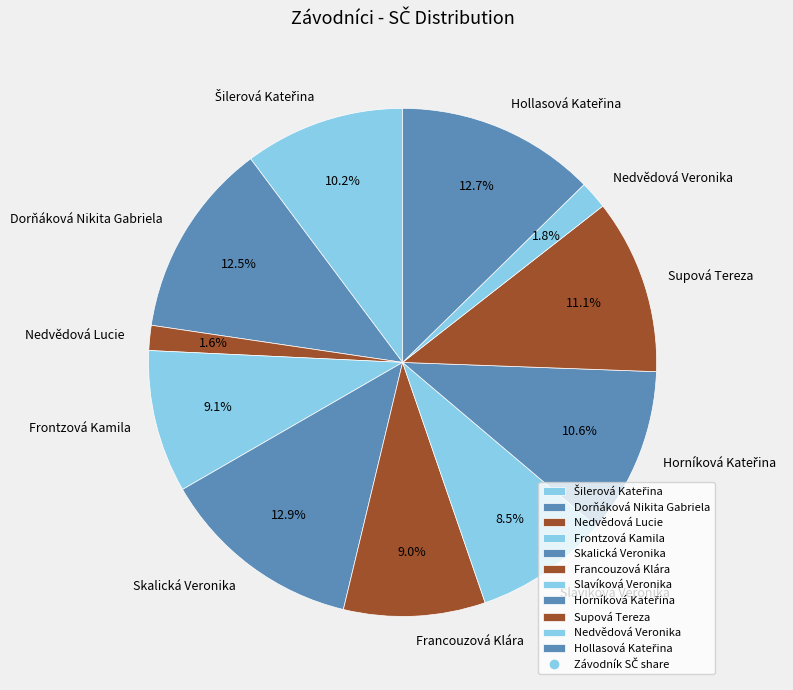

Which has a higher value, Supová Tereza or Nedvědová Lucie?

Supová Tereza